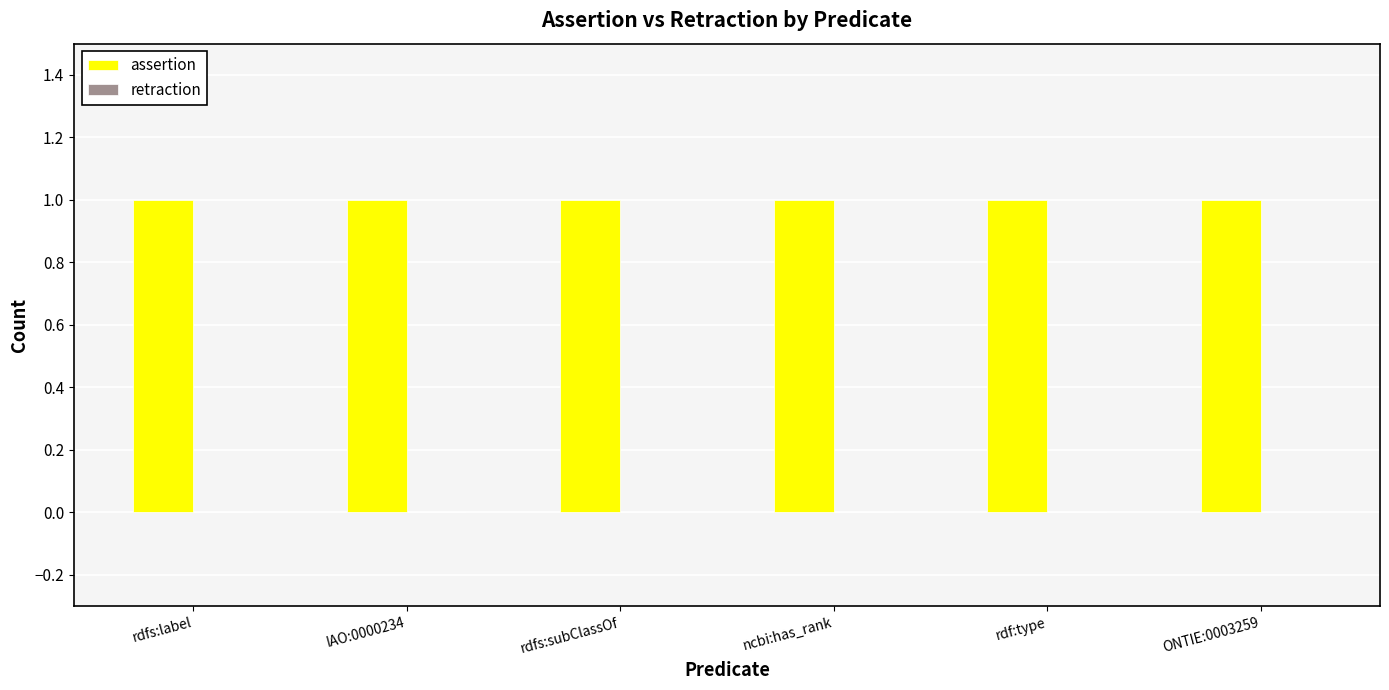

What is the average value of the assertion series?

1